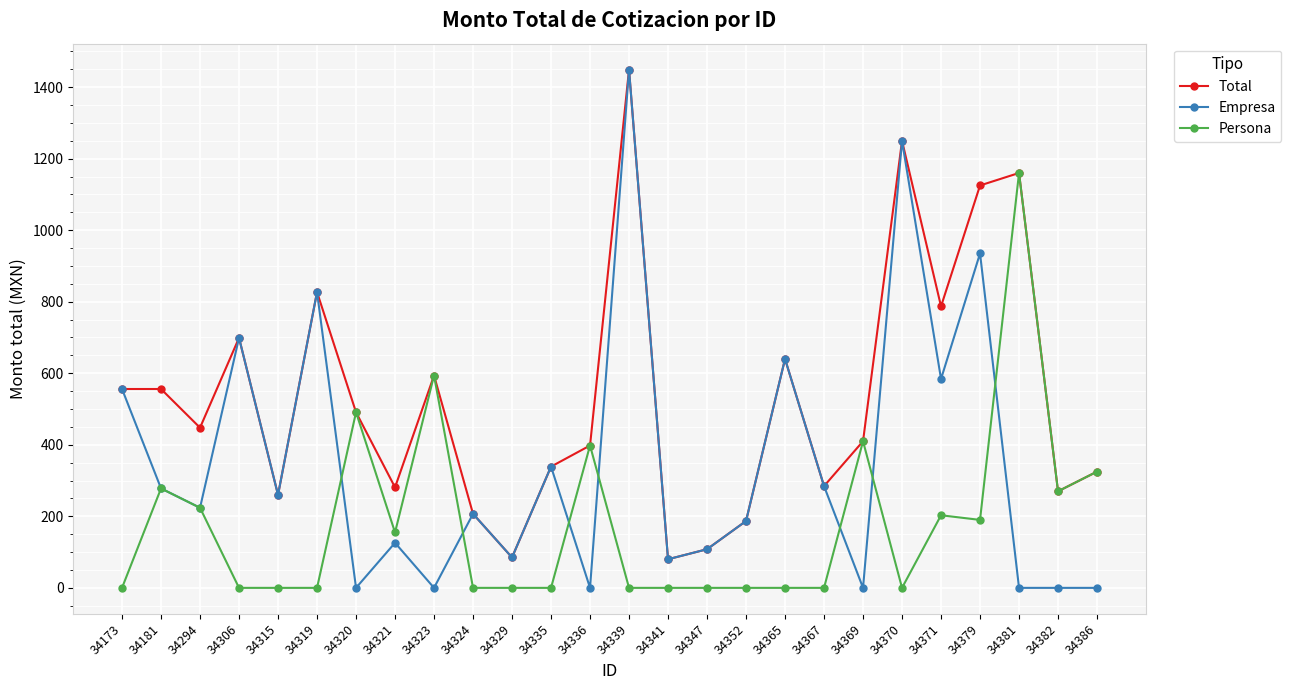

Does the chart display data point markers on the line(s)?

Yes